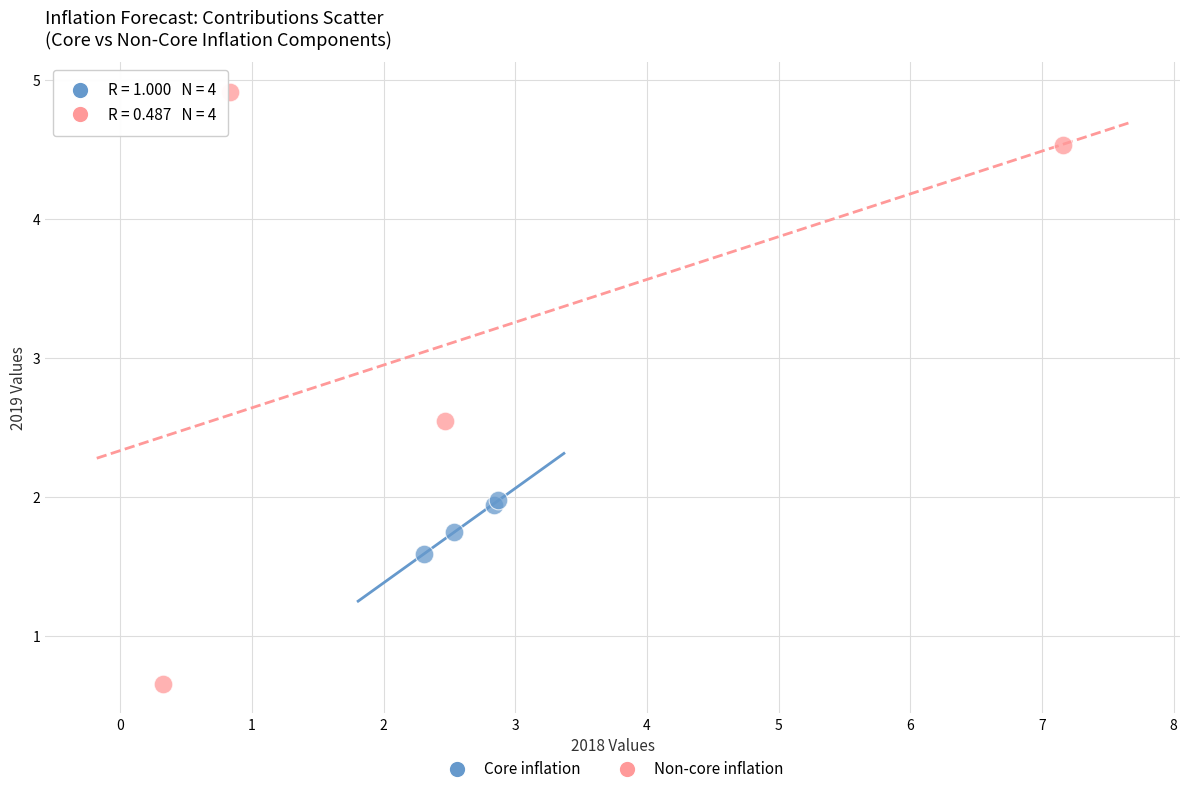

Which series contains the highest Y value?

Non-core inflation